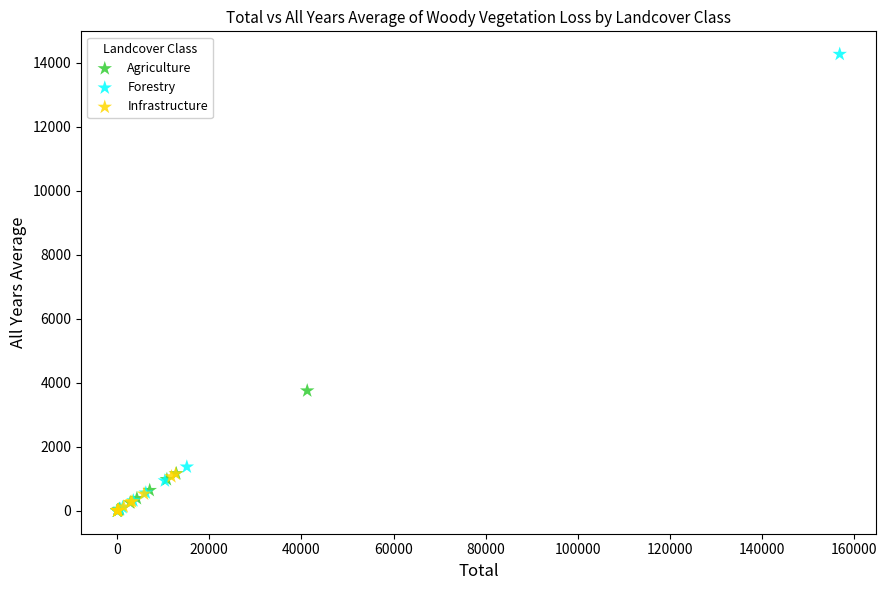

Which series reaches the maximum Y coordinate?

Forestry